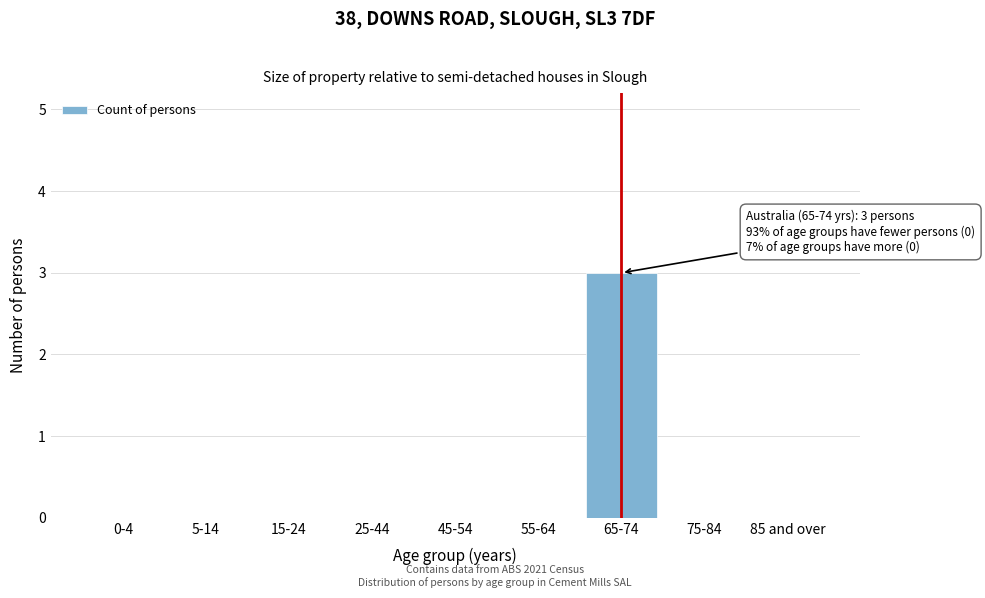

Reading right to left, extract all data points from this chart.

85 and over=0	75-84=0	65-74=3	55-64=0	45-54=0	25-44=0	15-24=0	5-14=0	0-4=0